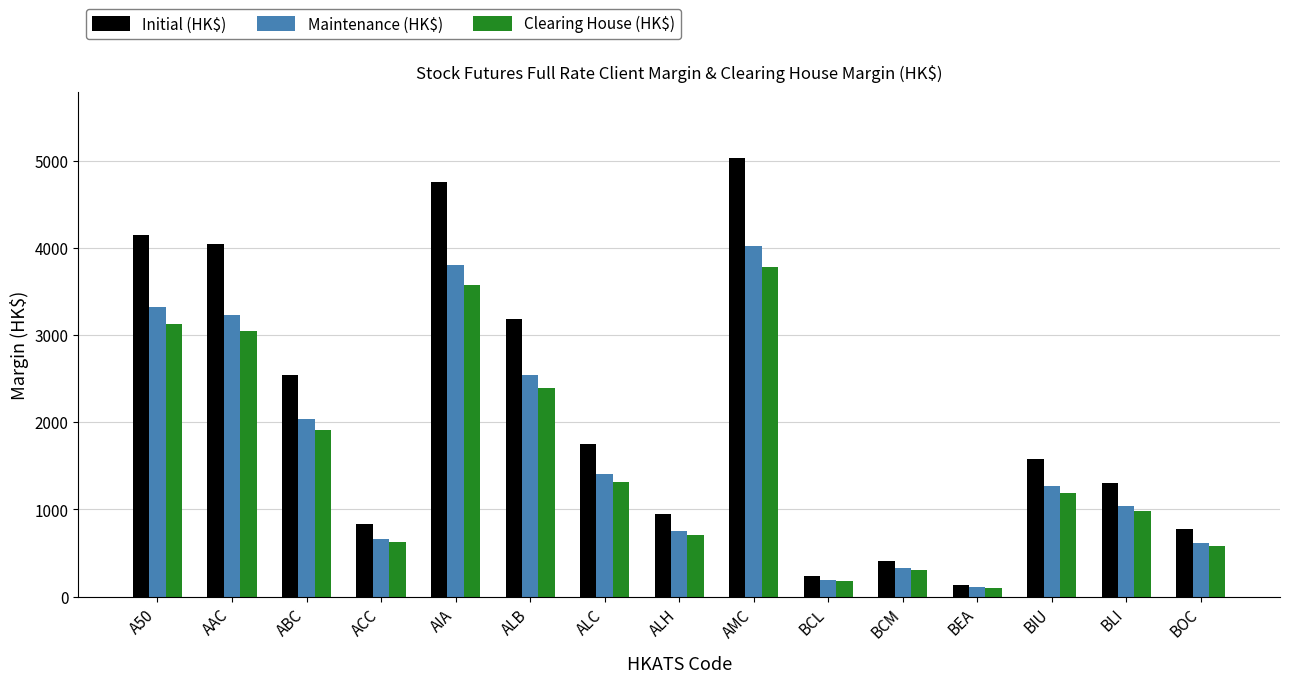

Does the chart contain stacked bars?

No